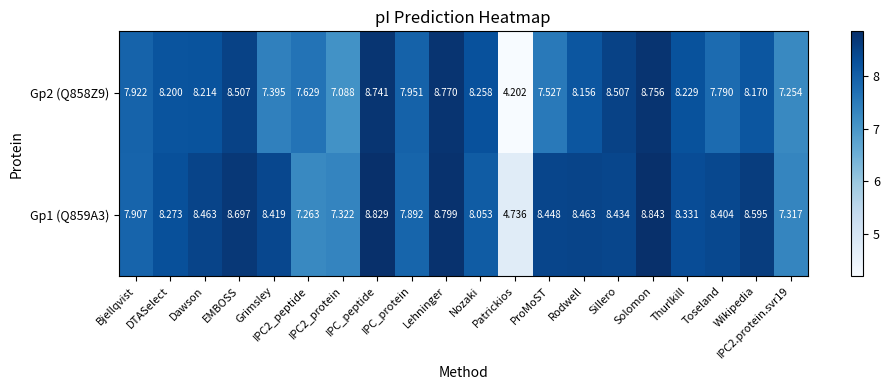

How many categories are shown in the chart?

20